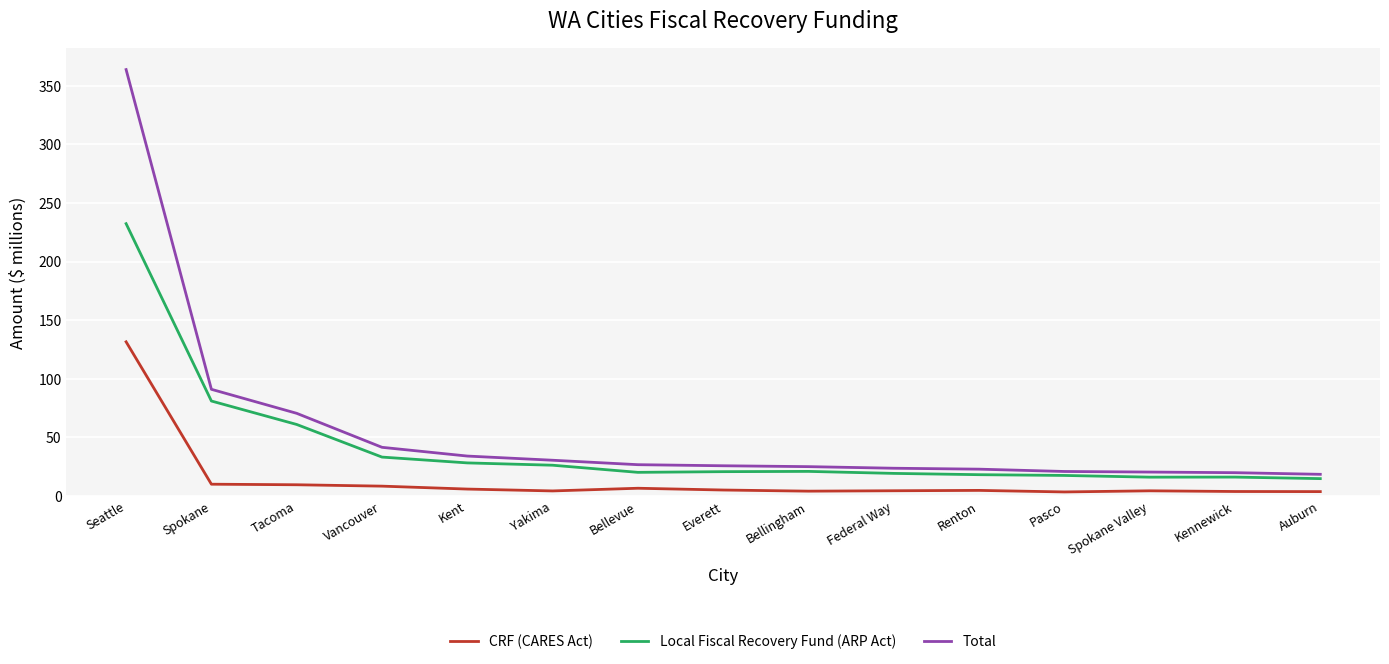

Which series has the largest range (max minus min)?

Total